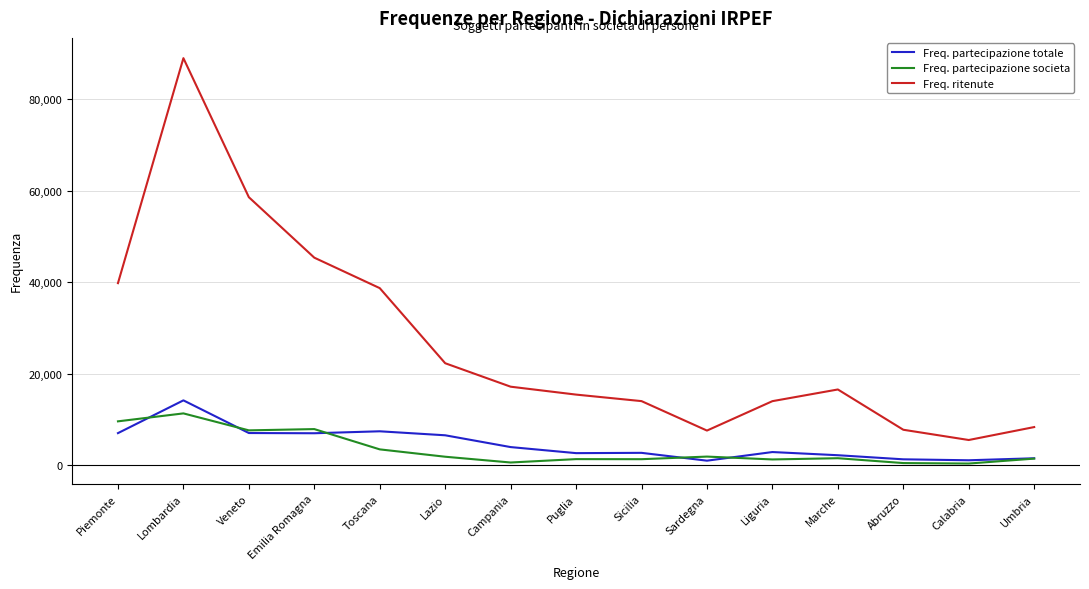

Where does the Freq. partecipazione totale series first go above 2848?

Piemonte